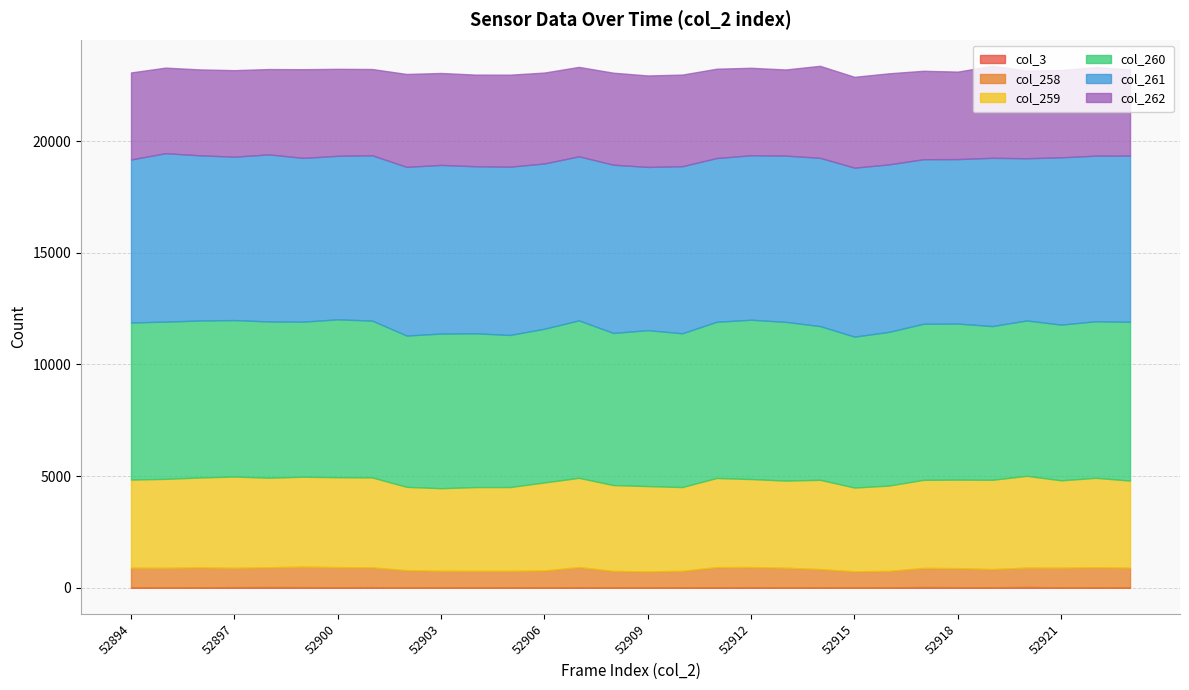

Rank the categories by col_258 value from lowest to highest.

52909, 52915, 52908, 52916, 52904, 52905, 52910, 52903, 52906, 52902, 52914, 52919, 52918, 52917, 52897, 52920, 52894, 52913, 52923, 52895, 52921, 52898, 52901, 52896, 52922, 52900, 52912, 52907, 52911, 52899